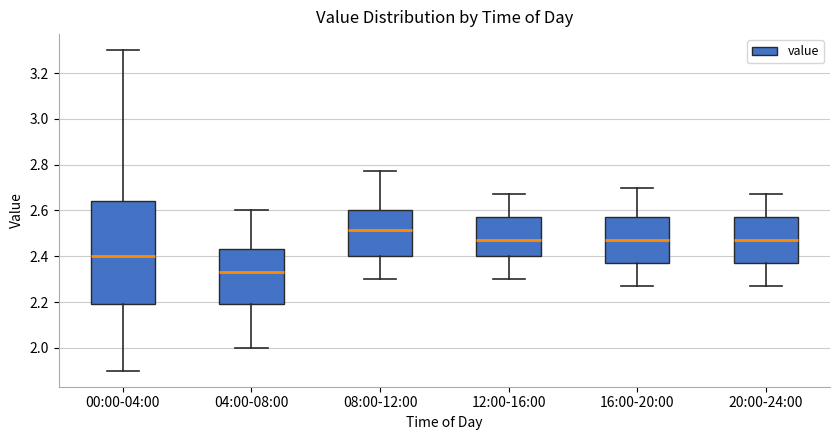

Reading left to right, read every box against the y-axis: the position of its median line, the range the box covers, and the ends of its whiskers. The values are not printed on the chart, so give them approximately, as read against the axis.

00:00-04:00: median 2.40, box 2.20 to 2.64, whiskers 1.90 to 3.30
04:00-08:00: median 2.34, box 2.20 to 2.44, whiskers 2.00 to 2.60
08:00-12:00: median 2.52, box 2.40 to 2.60, whiskers 2.30 to 2.78
12:00-16:00: median 2.48, box 2.40 to 2.58, whiskers 2.30 to 2.68
16:00-20:00: median 2.48, box 2.38 to 2.58, whiskers 2.28 to 2.70
20:00-24:00: median 2.48, box 2.38 to 2.58, whiskers 2.28 to 2.68